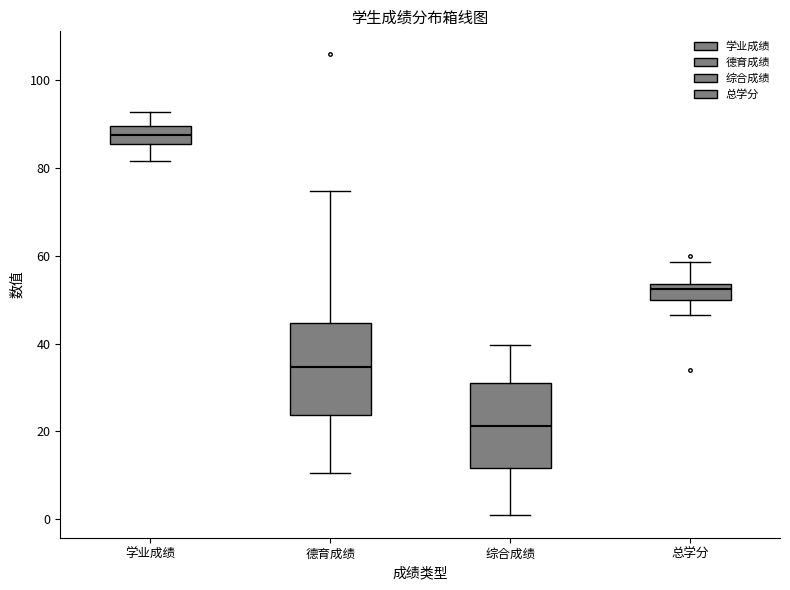

Reading left to right, read every box against the y-axis: the position of its median line, the range the box covers, and the ends of its whiskers. The values are not printed on the chart, so give them approximately, as read against the axis.

学业成绩: median 88, box 86 to 90, whiskers 82 to 92
德育成绩: median 34, box 24 to 44, whiskers 10 to 74
综合成绩: median 22, box 12 to 32, whiskers 2 to 40
总学分: median 52, box 50 to 54, whiskers 46 to 58